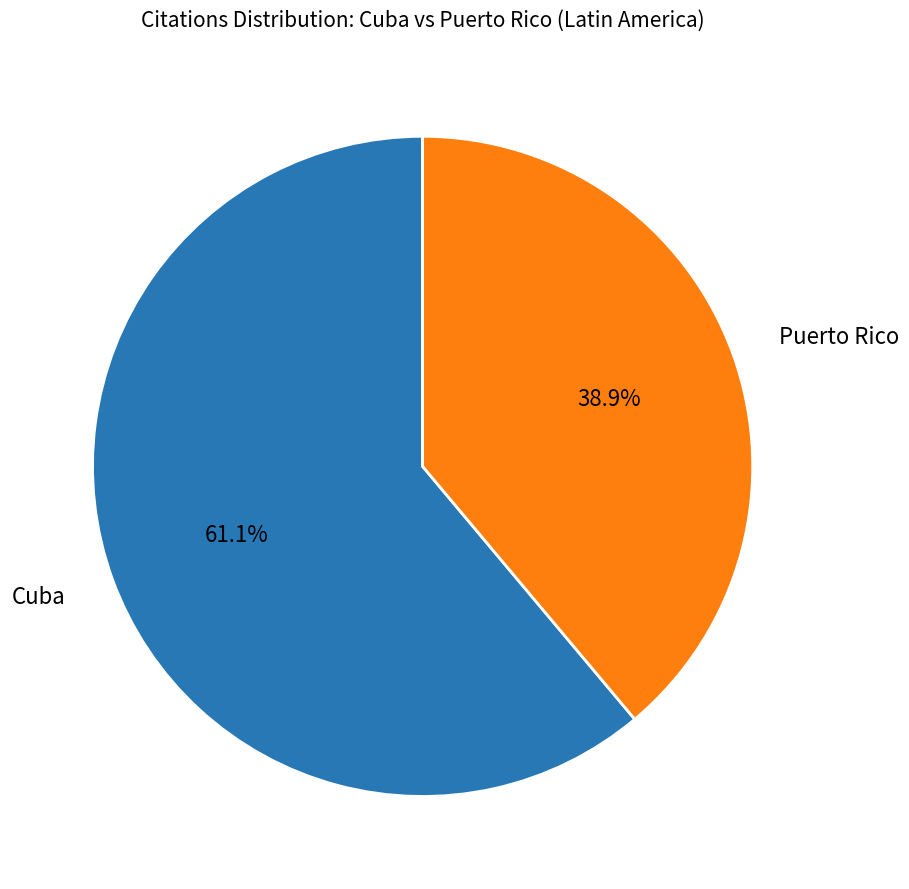

Does any single category account for the majority?

Yes